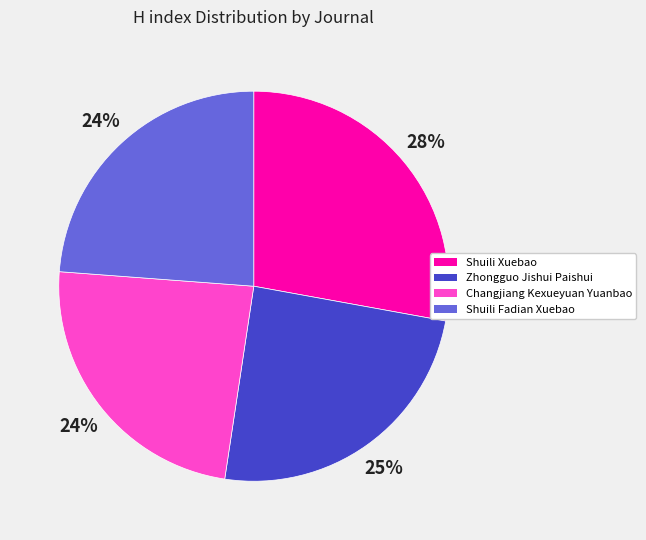

What percentage is the Zhongguo Jishui Paishui slice, to the nearest percent?

25%